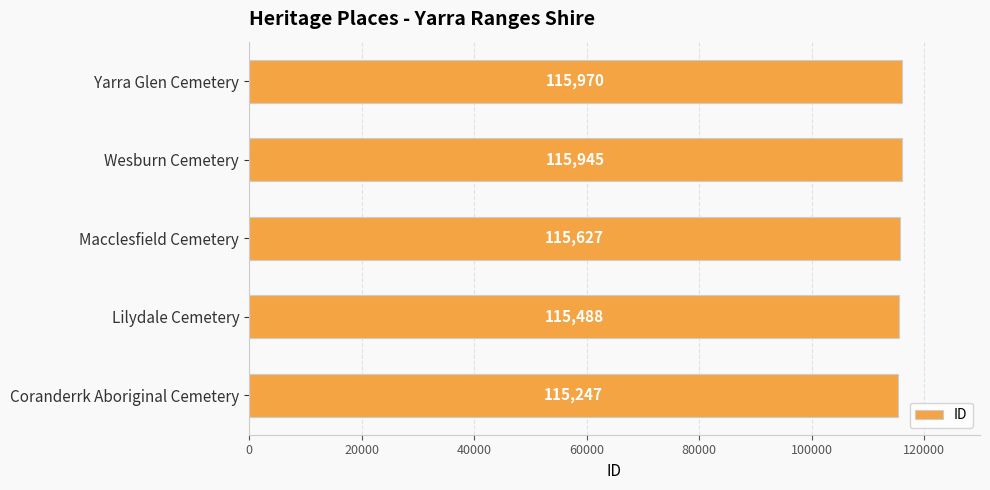

Reading top to bottom, transcribe all the data shown in this chart.

115970	115945	115627	115488	115247